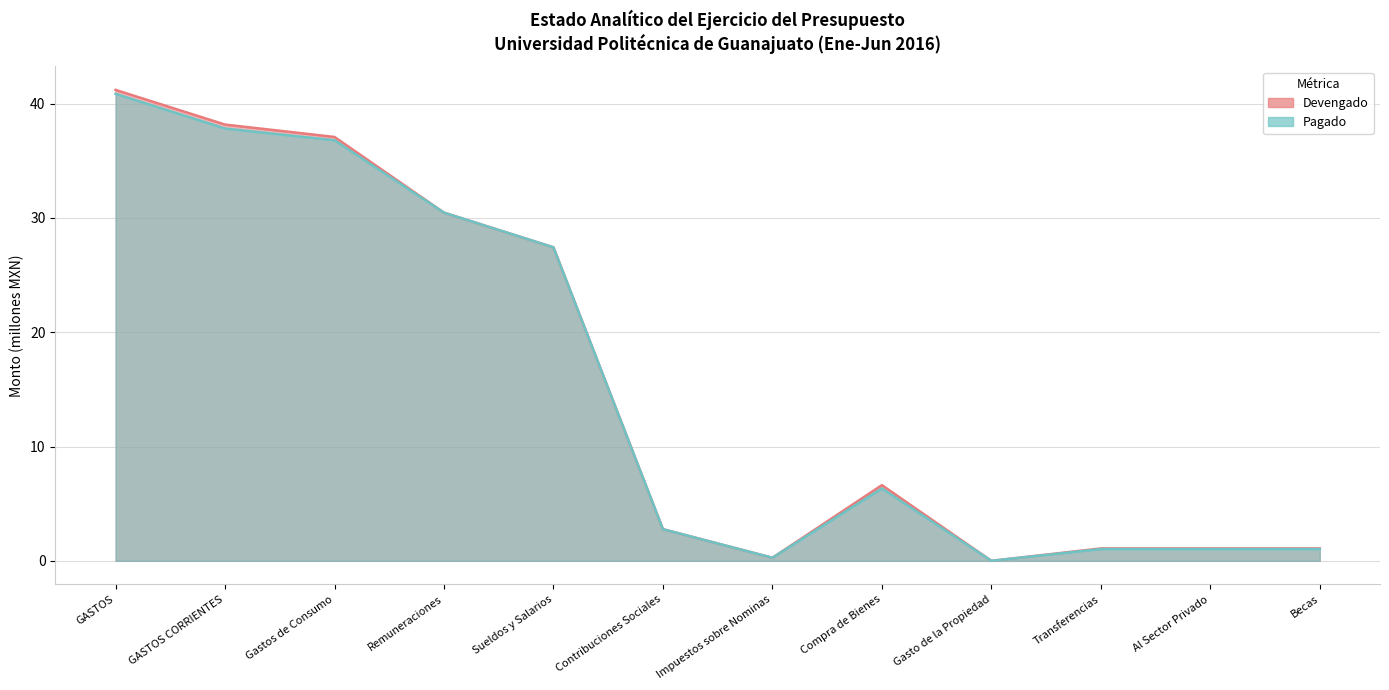

Reading left to right, list all the values displayed in this chart.

devengado: 41.2	38.2	37.1	30.5	27.4	2.8	0.3	6.6	0.0	1.1	1.1	1.1
pagado: 40.9	37.8	36.8	30.5	27.4	2.8	0.3	6.3	0.0	1.0	1.0	1.0